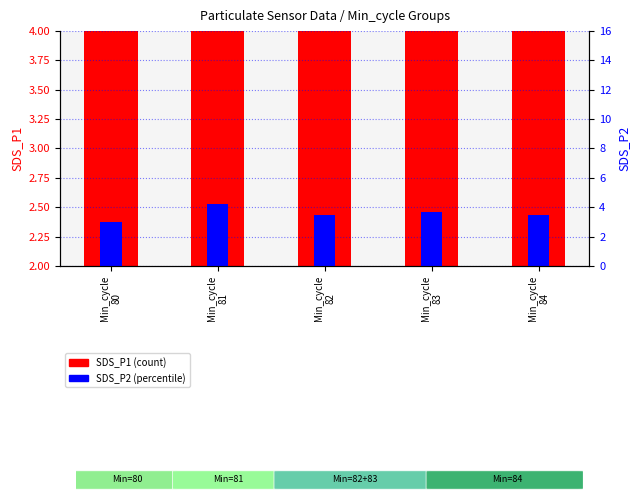

What is the difference between the highest and lowest values at Min_cycle
82?

8.5